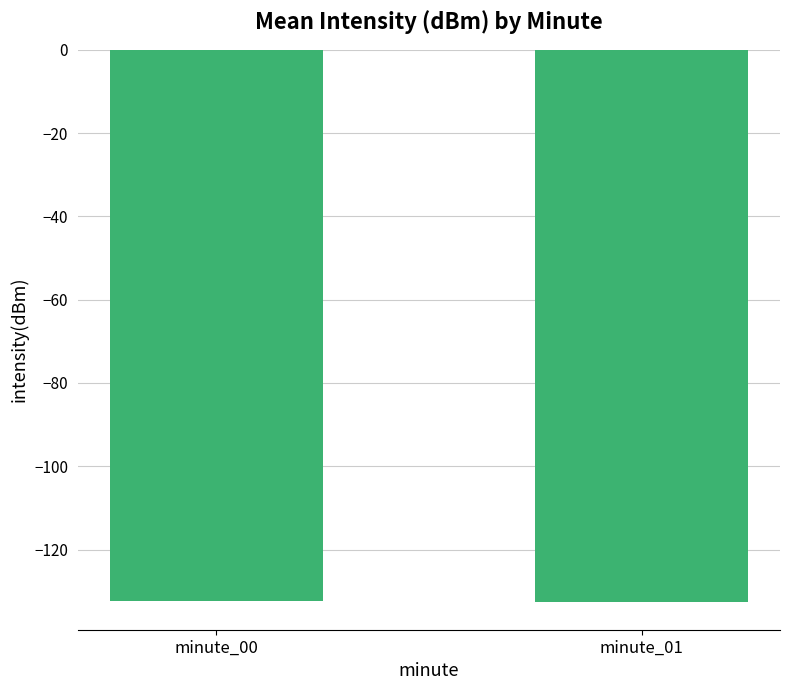

What is the sum of all values?

-264.8